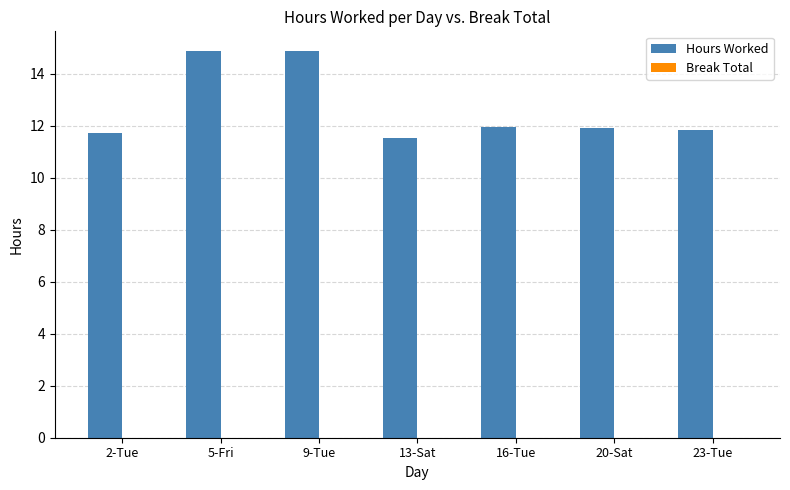

What is the value of the 4th bar from the left?

11.5